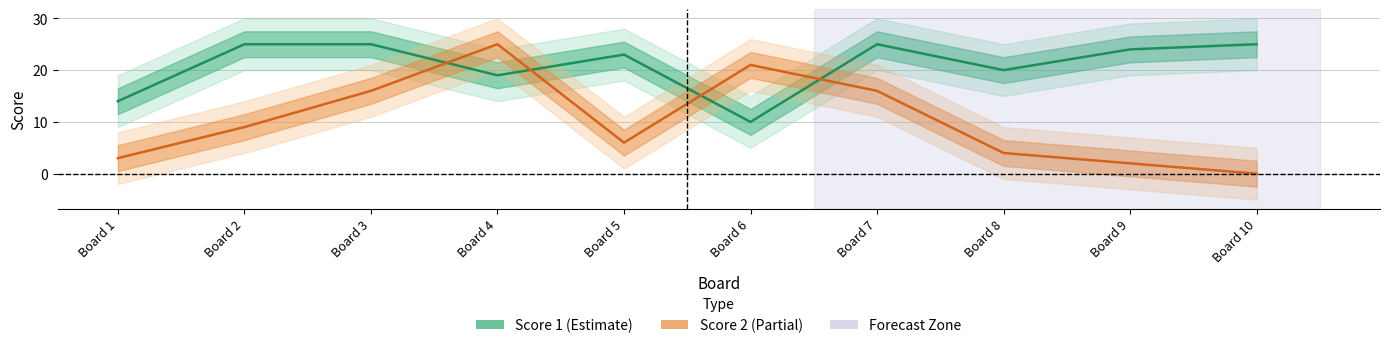

Reading left to right, transcribe all the data shown in this chart.

Score 1 (Estimate): 14	25	25	19	23	10	25	20	24	25
Score 2 (Partial): 3	9	16	25	6	21	16	4	2	0